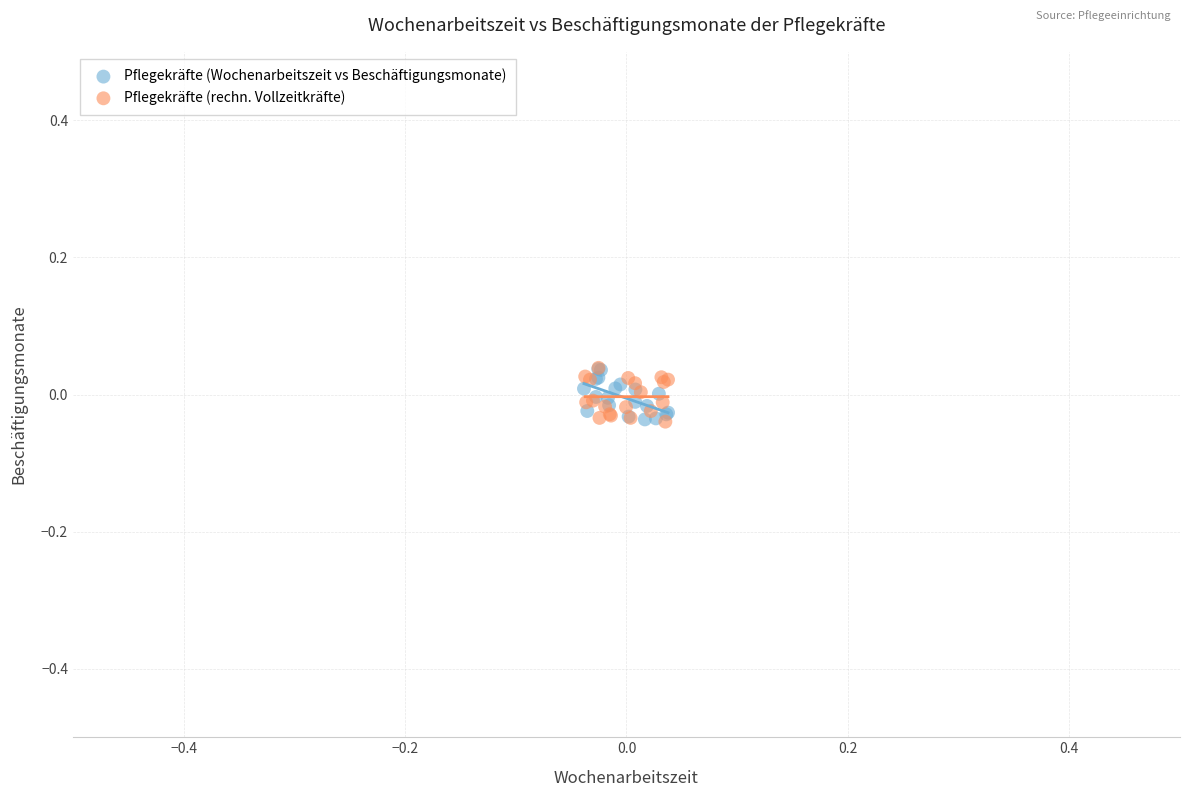

What are all the series names shown in the legend?

Pflegekräfte (Wochenarbeitszeit vs Beschäftigungsmonate), Pflegekräfte (rechn. Vollzeitkräfte)